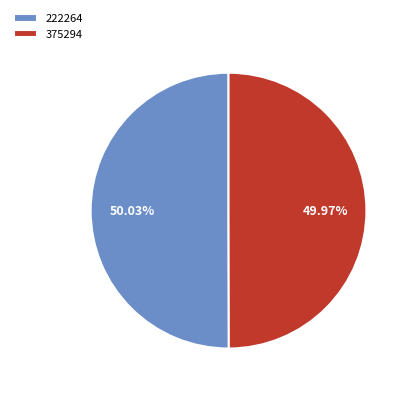

Approximately how many times larger is the value at 222264 compared to 375294?

1.0